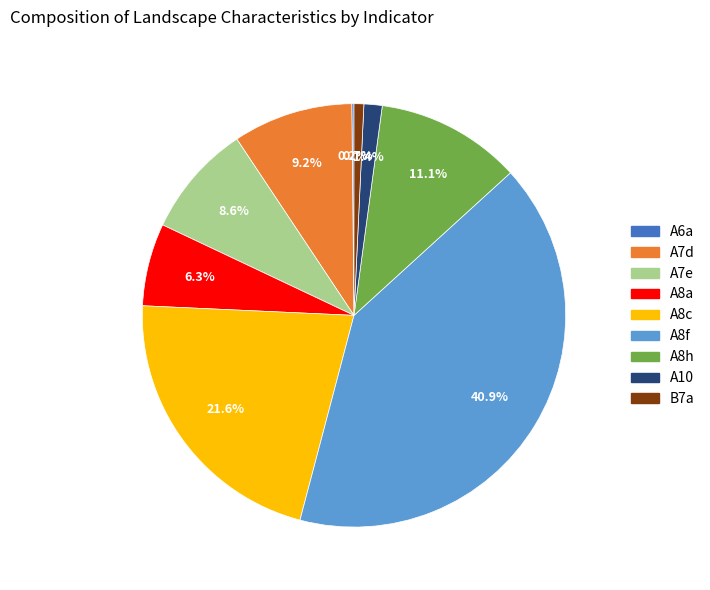

What is the total percentage of A8c and A7d?

30.8%